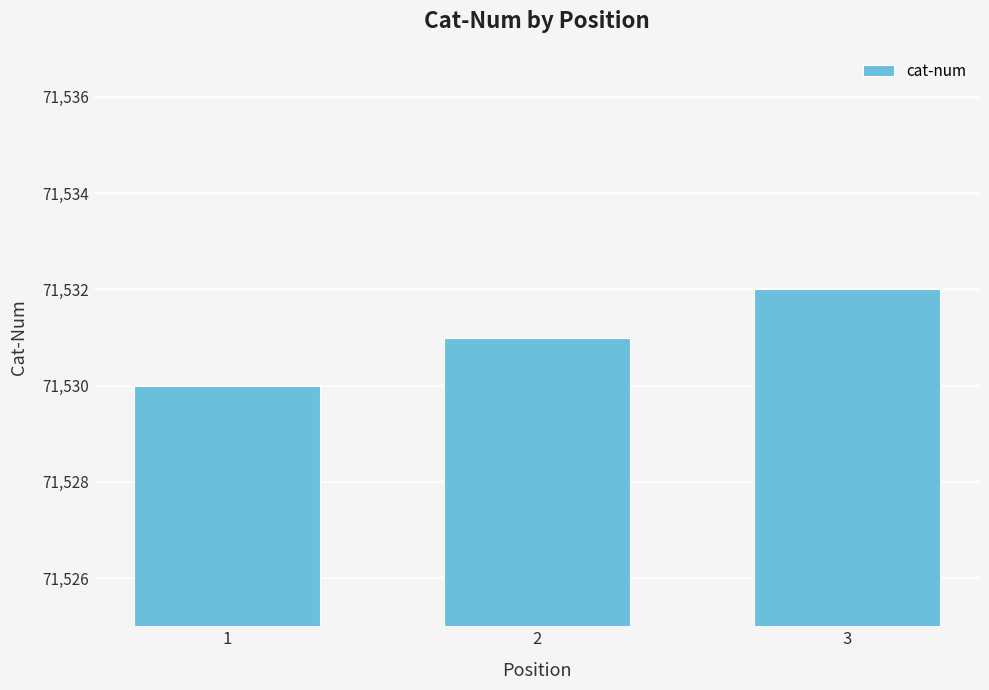

Reading left to right, list all the values displayed in this chart.

1=71530	2=71531	3=71532